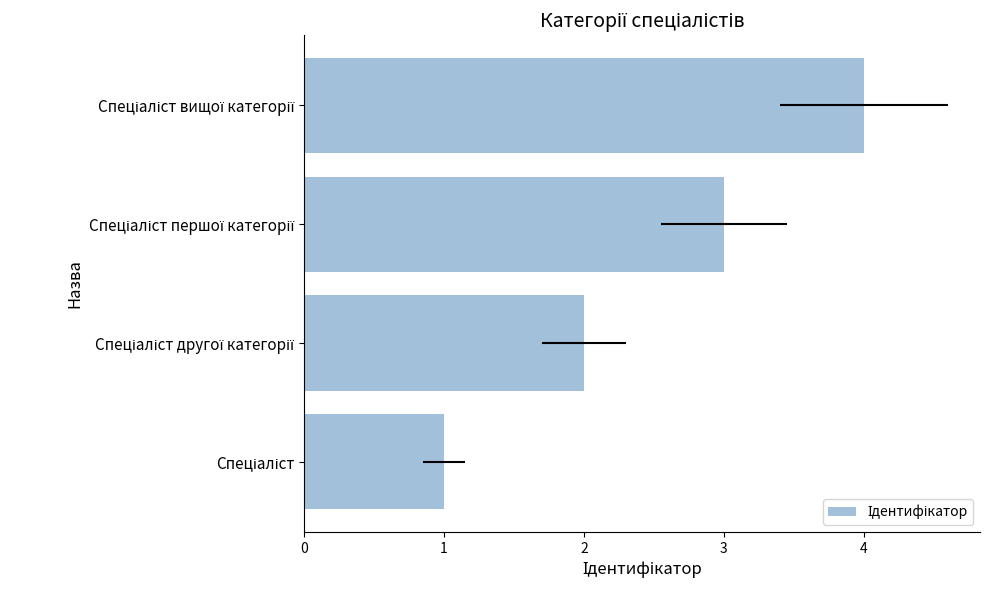

Which has a higher value, Спеціаліст or Спеціаліст вищої категорії?

Спеціаліст вищої категорії